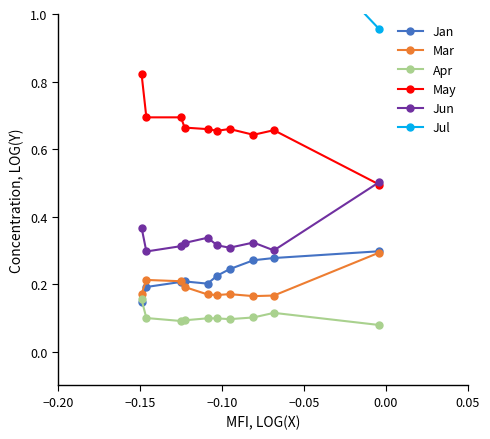

True or false: Jun has more than 1 points higher than both neighbors.

True